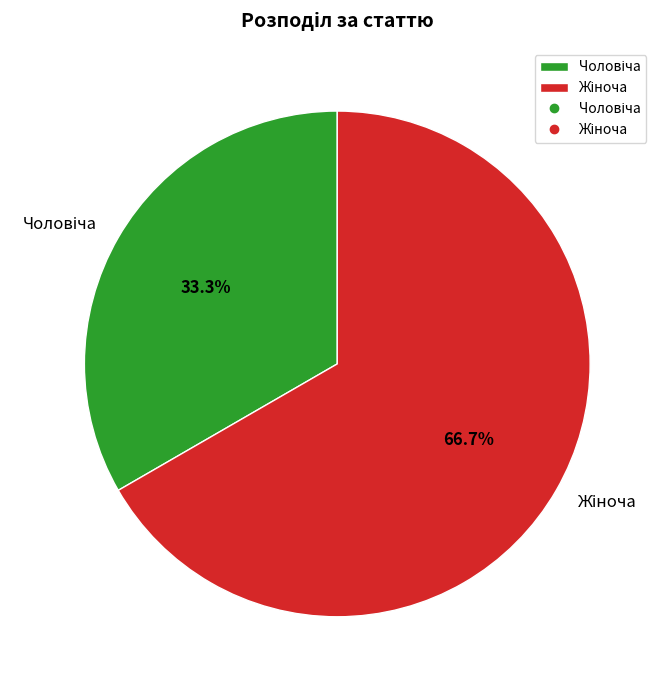

Does any single category account for the majority?

Yes